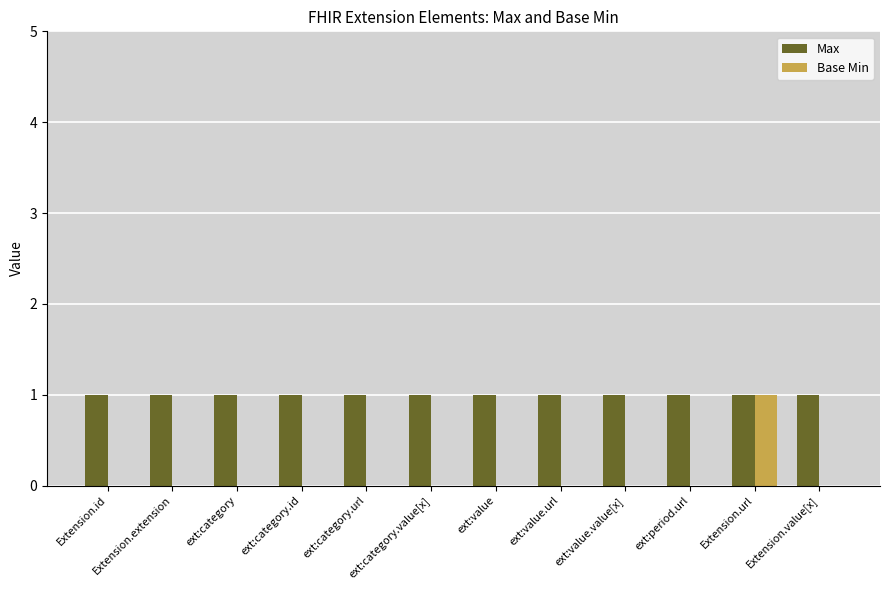

Which series has the largest total across all categories?

Max